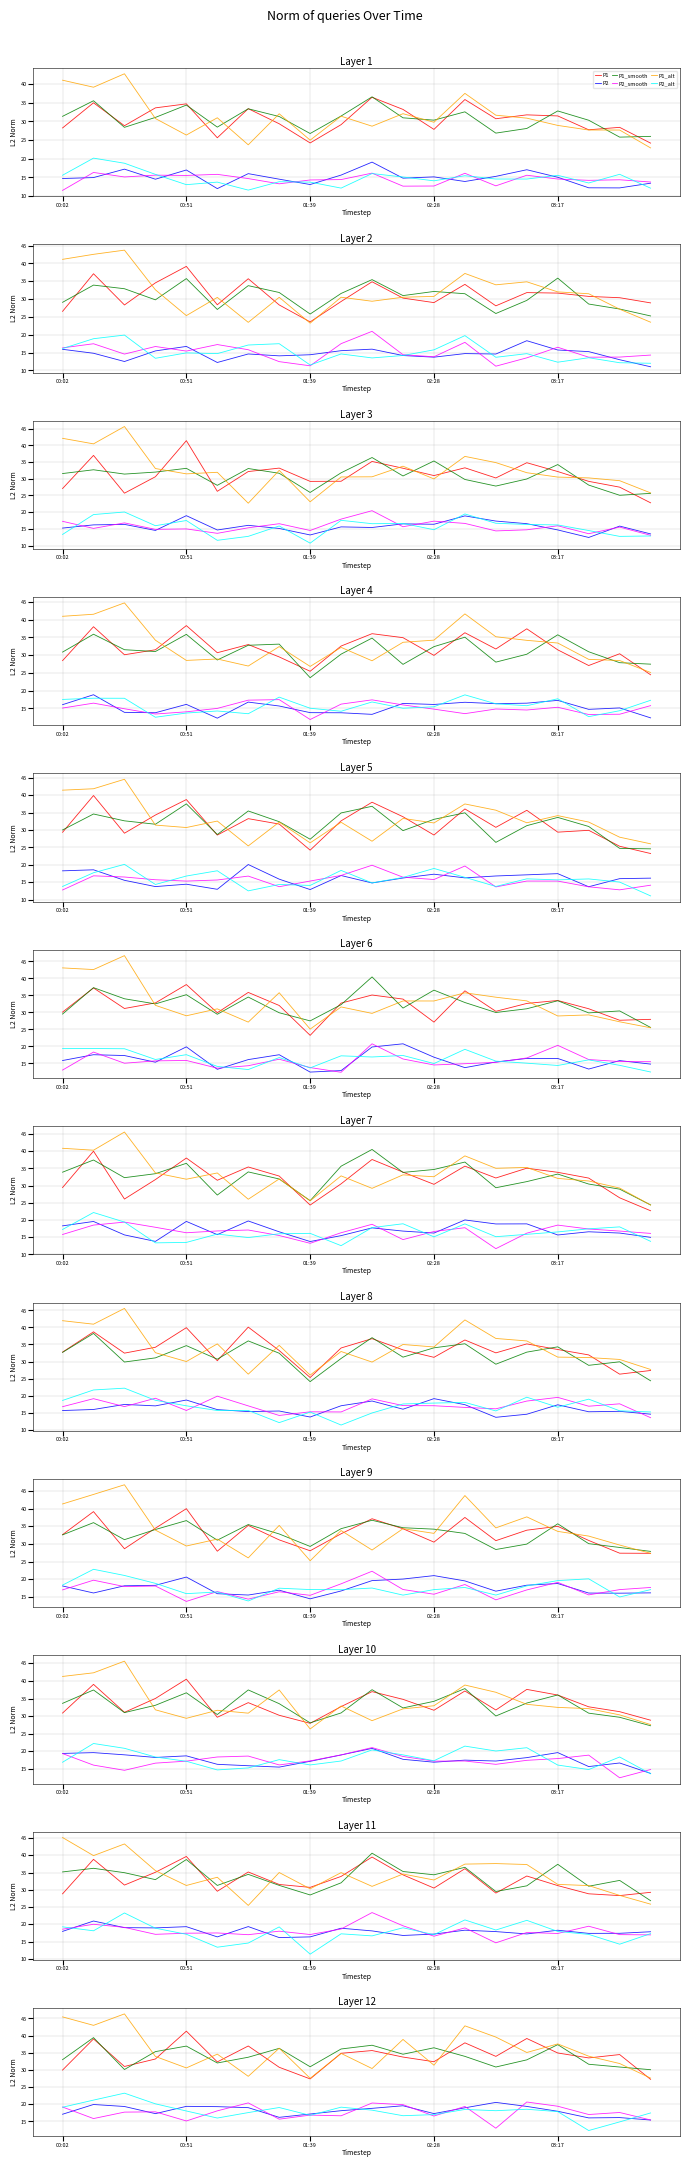

Which series changed the most between 02:28 and 17?

P2_alt